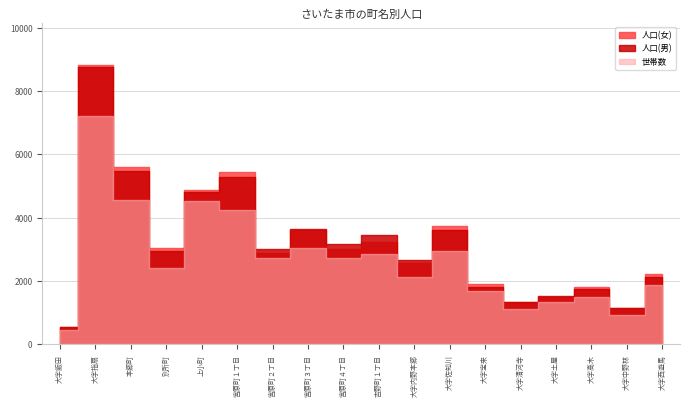

Which has a higher value, 9 or 1?

9